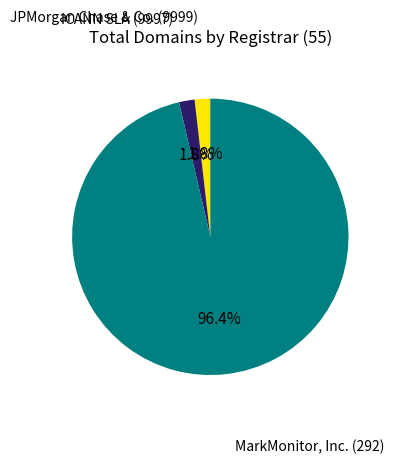

To the nearest percent, what is the difference between the largest and smallest slice percentages?

95%